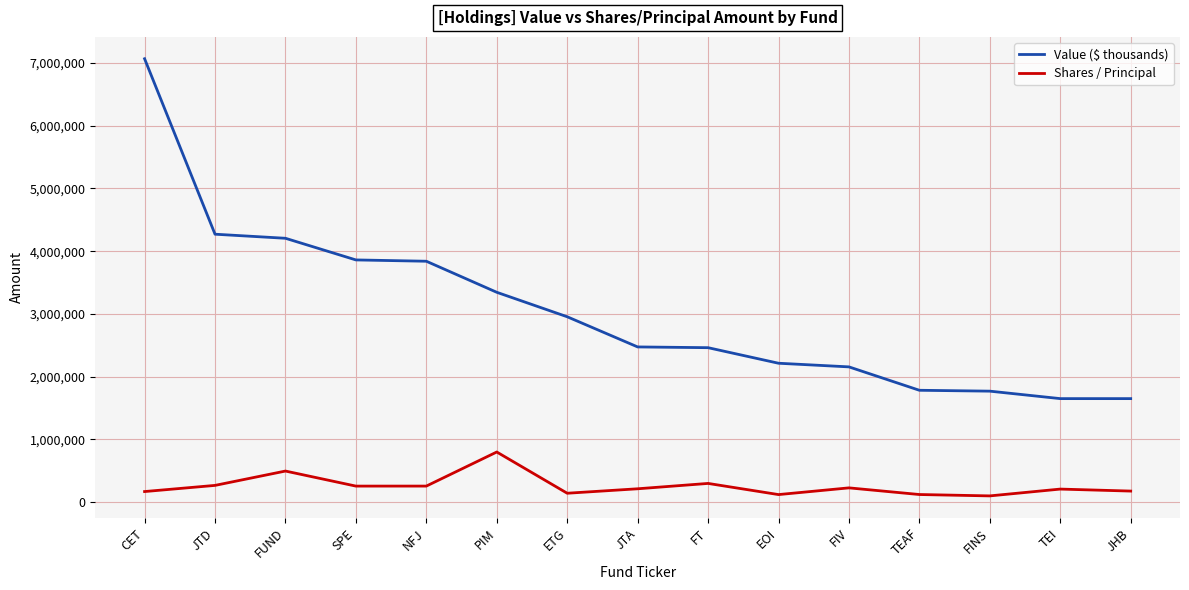

What is the maximum value for Value ($ thousands)?

7067000